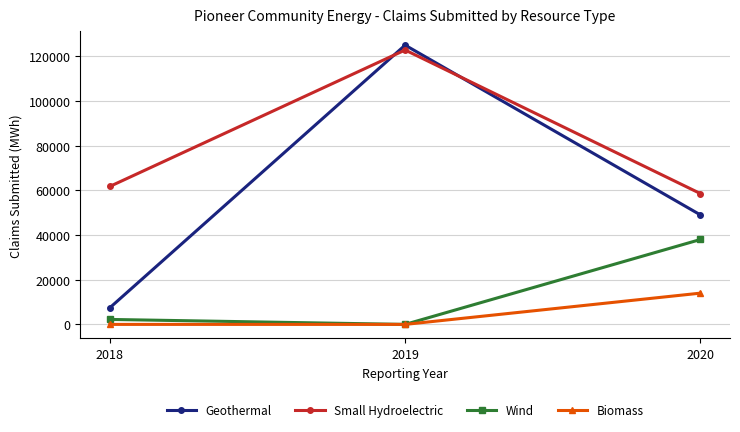

True or false: Biomass has a value of 22002 at 2020.

False